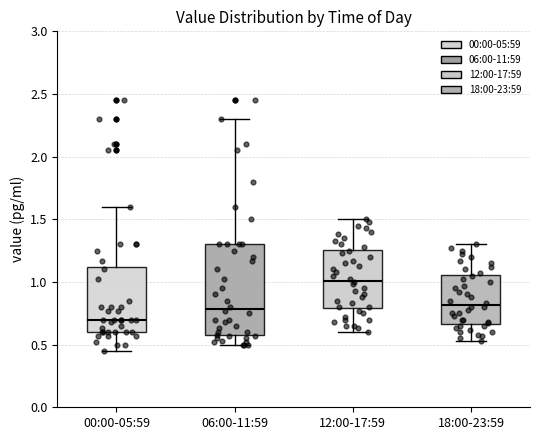

Comparing the boxes themselves (not the whiskers), which one is the tallest?

06:00-11:59